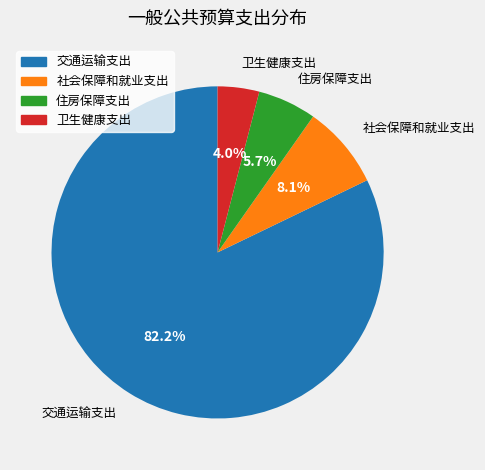

Is 交通运输支出 the majority of the pie?

Yes